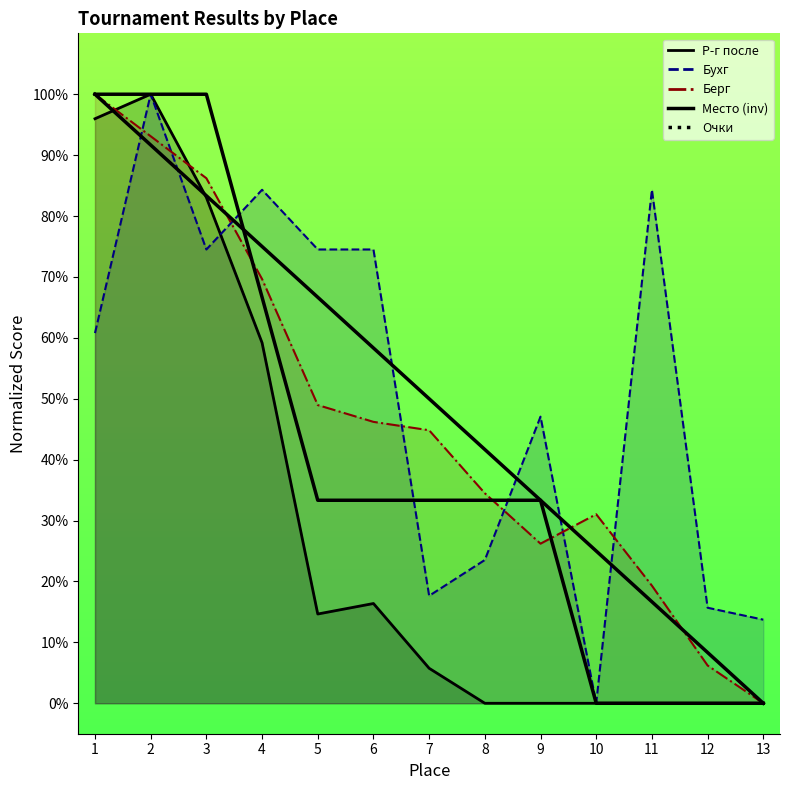

Where do Место (inv) and Очки first cross each other?

3 and 4